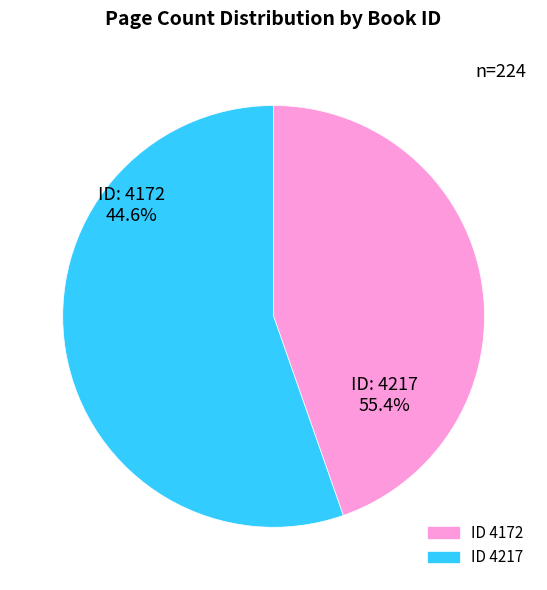

What is the smallest slice in the pie chart?

4172